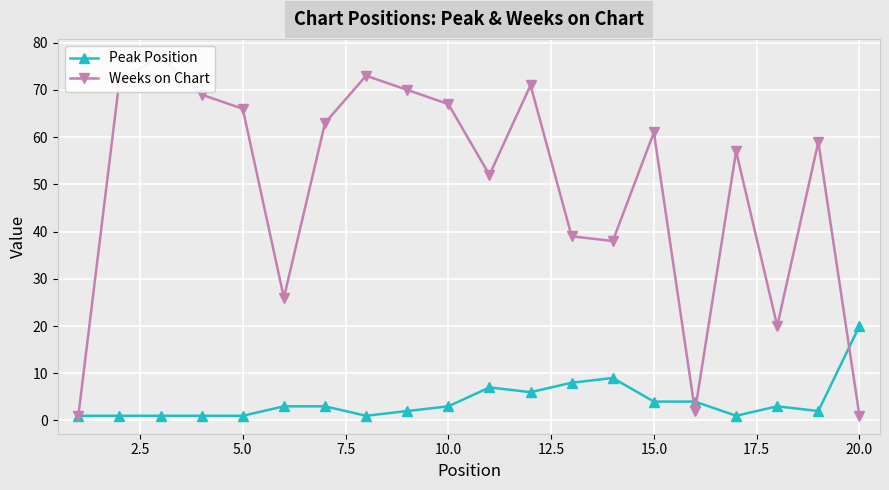

Is it true that Weeks on Chart equals 59 at 18?

True